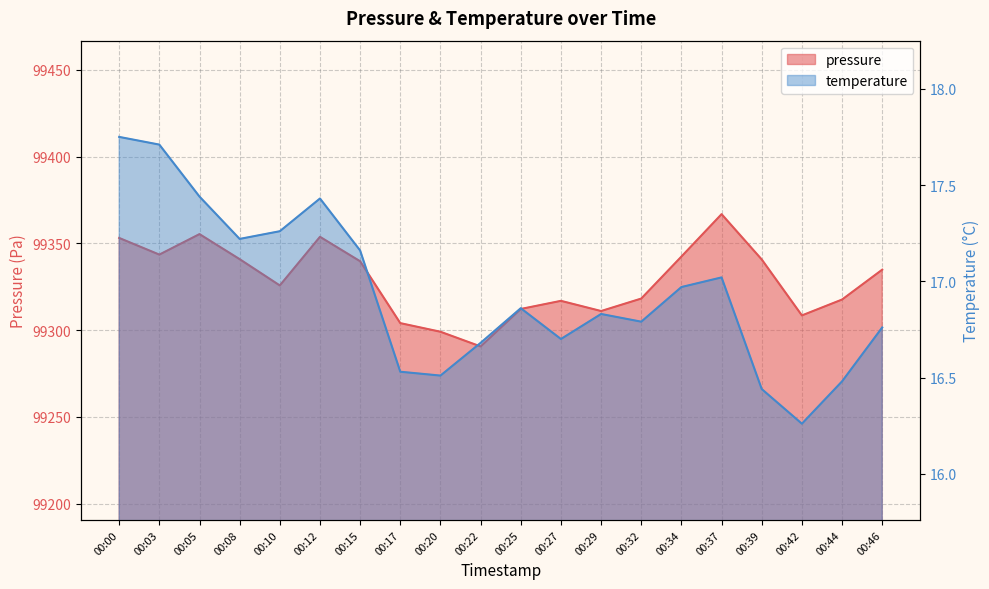

What is the value of the temperature point at the 17th from the left?

16.4